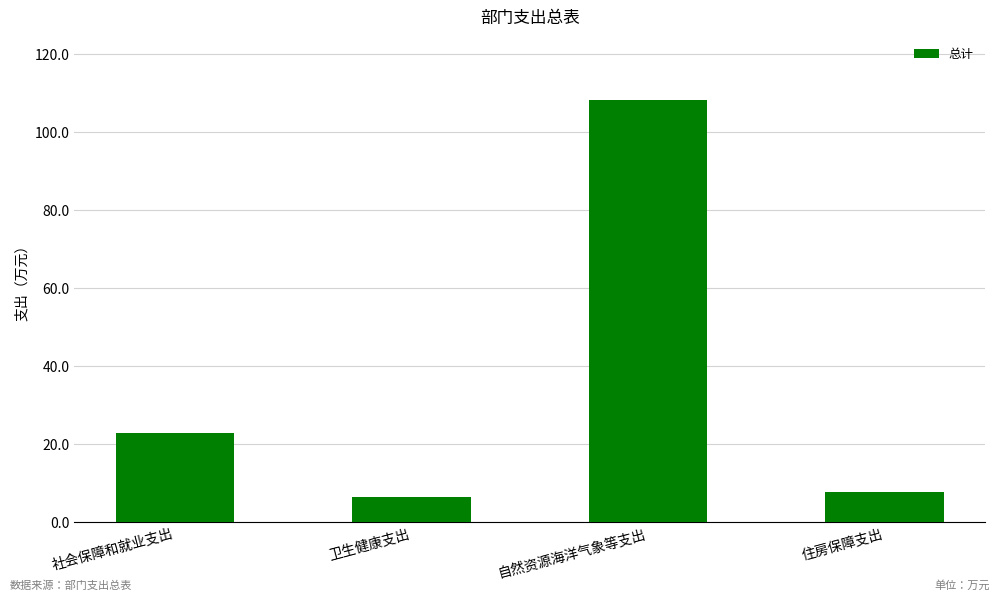

Are the bars horizontal?

No